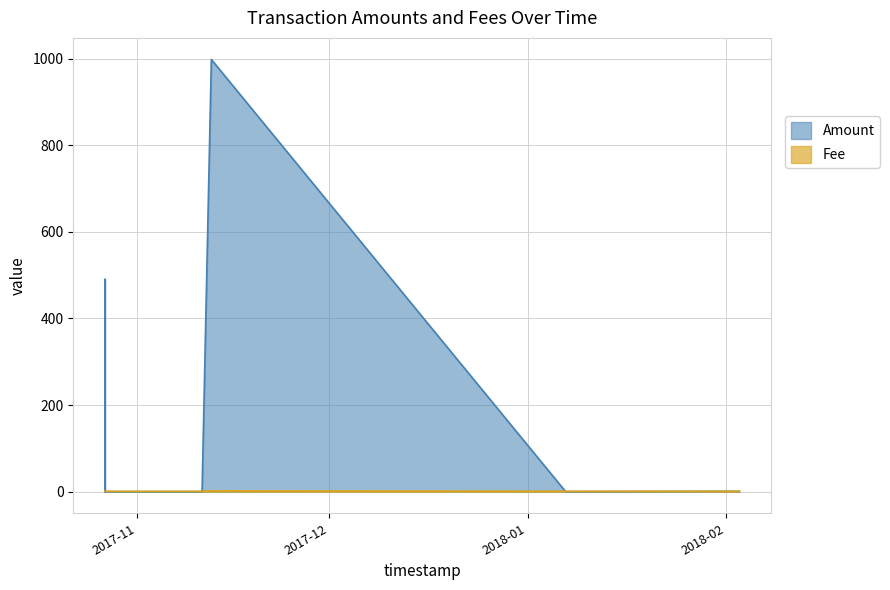

What is the maximum value shown in the chart?

998